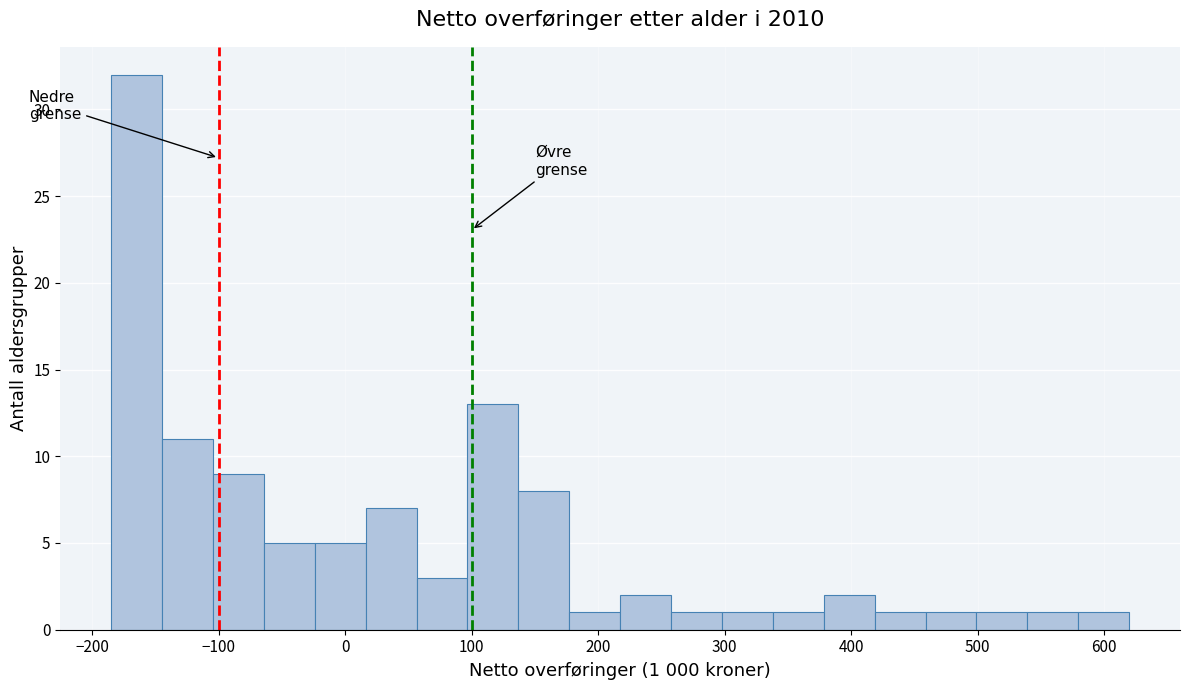

Which range on the x-axis has the tallest bar?

-180 to -140